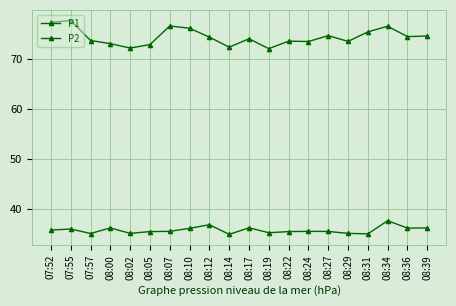

True or false: P1 and P2 intersect in this chart.

False